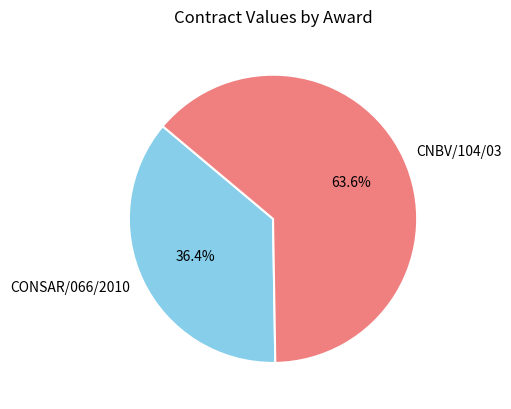

How many segments does this pie chart have?

2